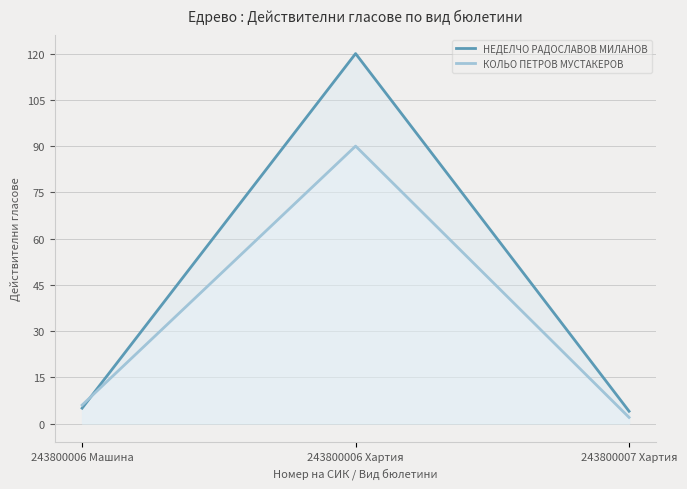

Does the chart display data point markers on the line(s)?

No